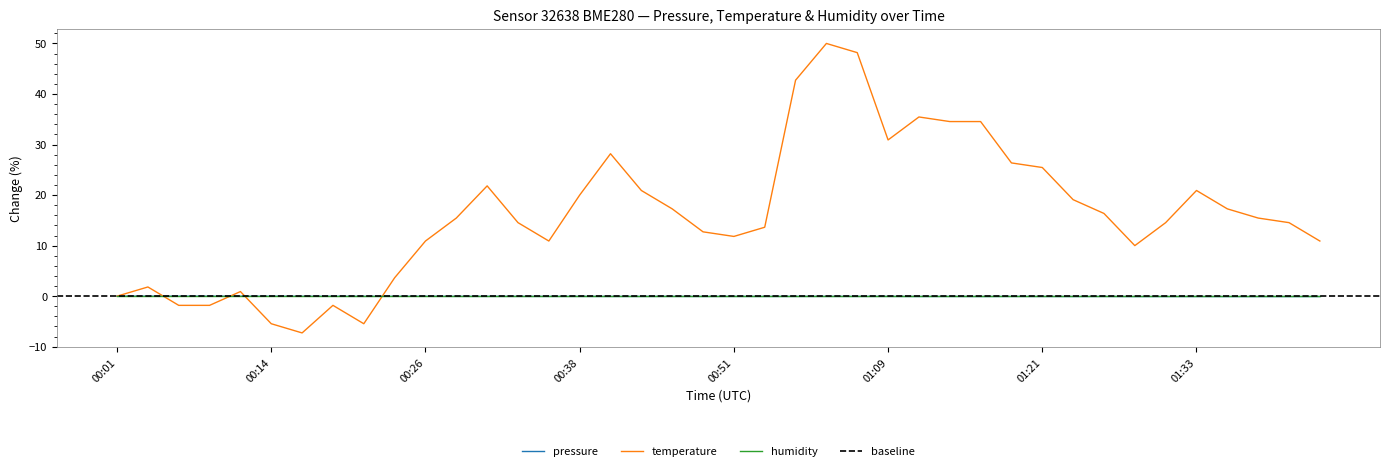

At which category does pressure reach its first local peak?

00:06